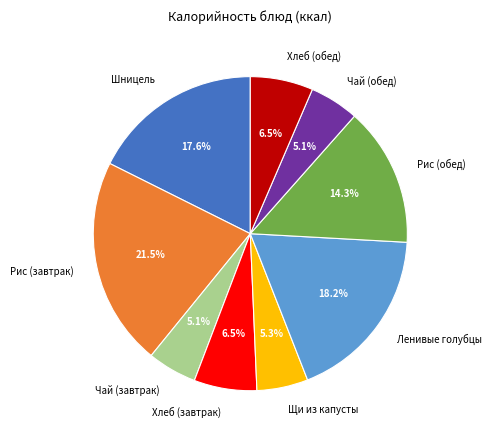

Does Ленивые голубцы represent more than half of the total?

No